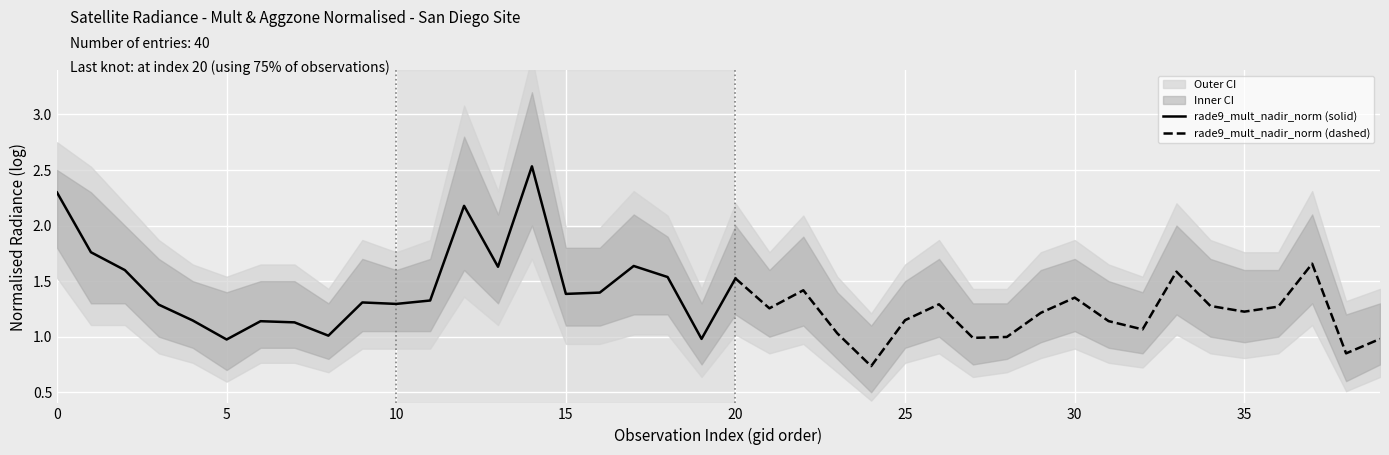

Which label corresponds to the smallest value in the chart?

24